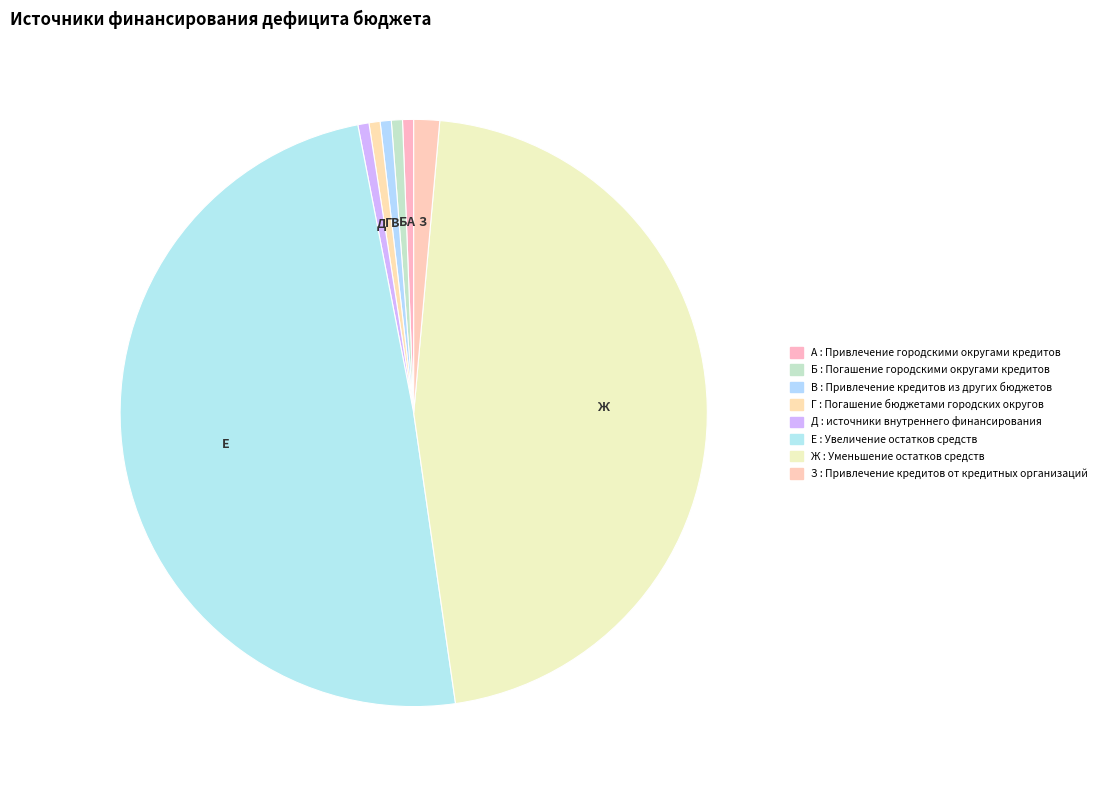

Count the number of slices in the pie.

8